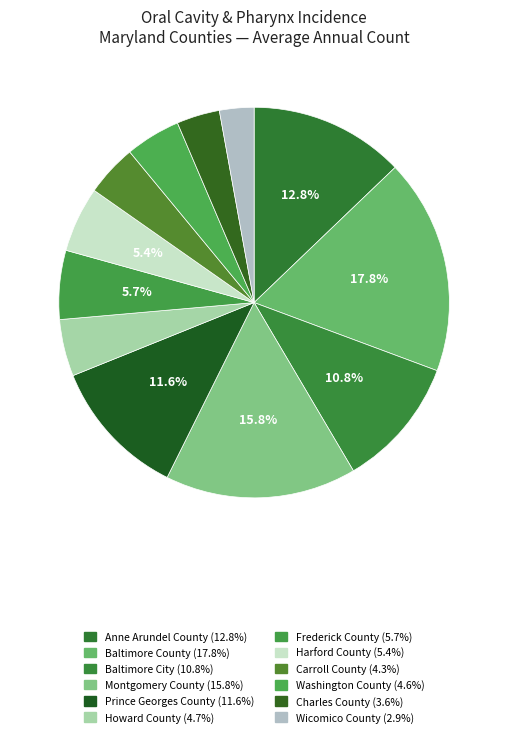

Which slice is the smallest?

Wicomico County